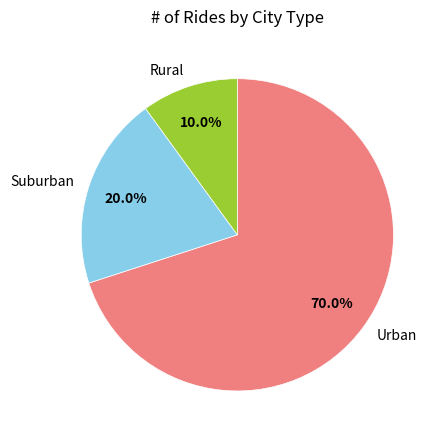

Which category has the biggest portion of the pie?

Urban